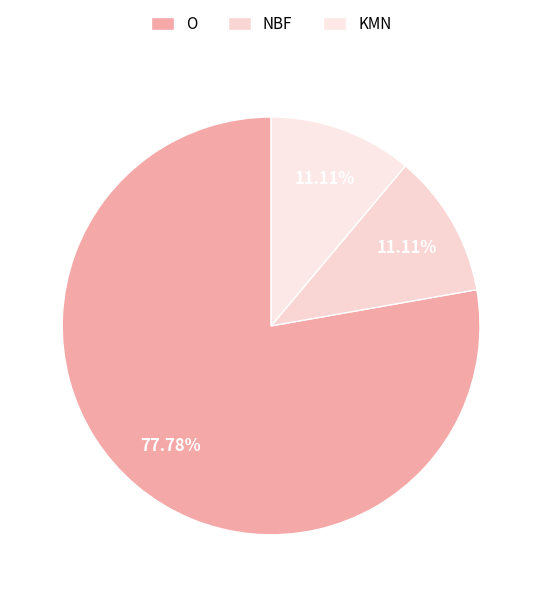

Does any single category account for the majority?

Yes